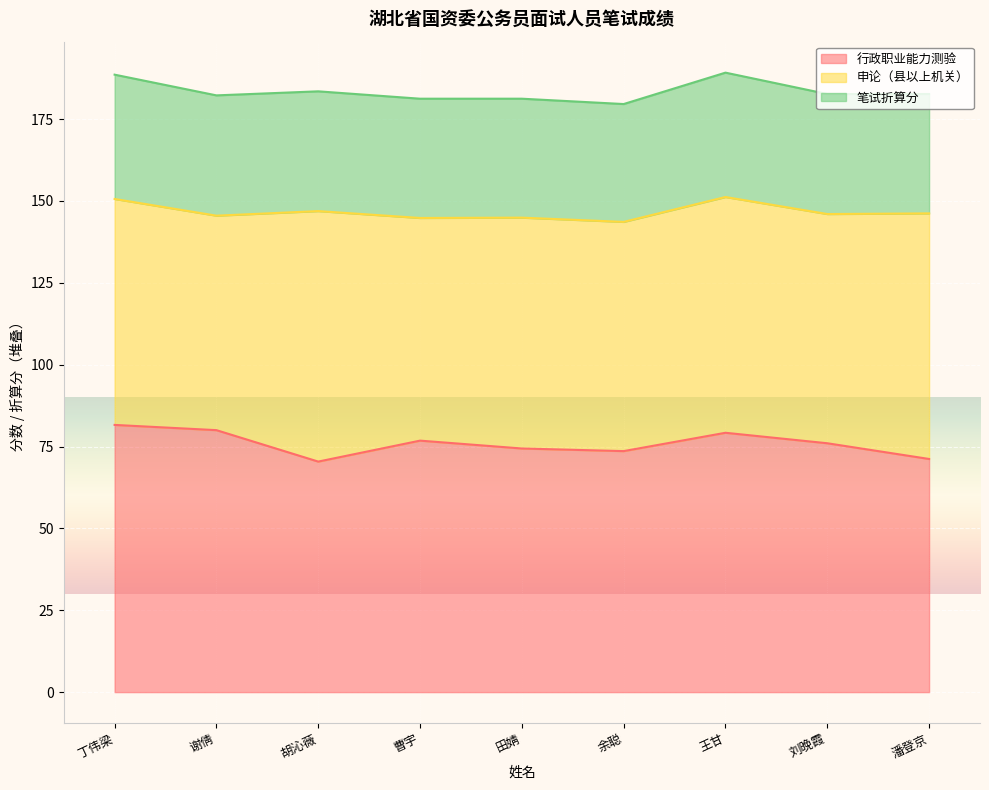

The value of 行政职业能力测验 at 丁伟梁 is 22.7. True or false?

False